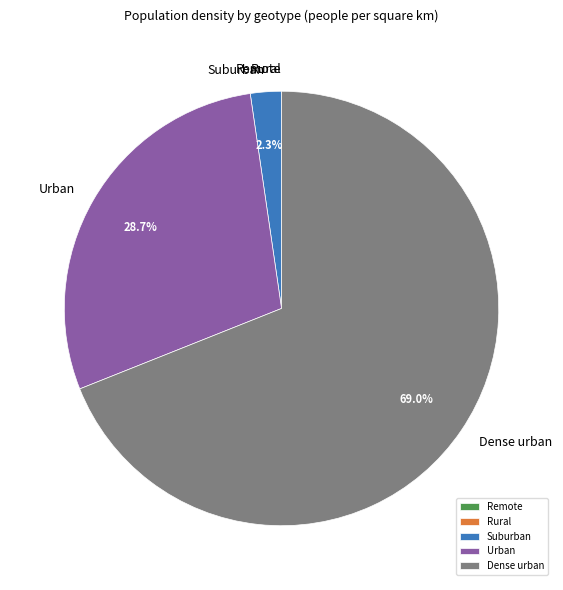

Which has a higher value, Urban or Dense urban?

Dense urban